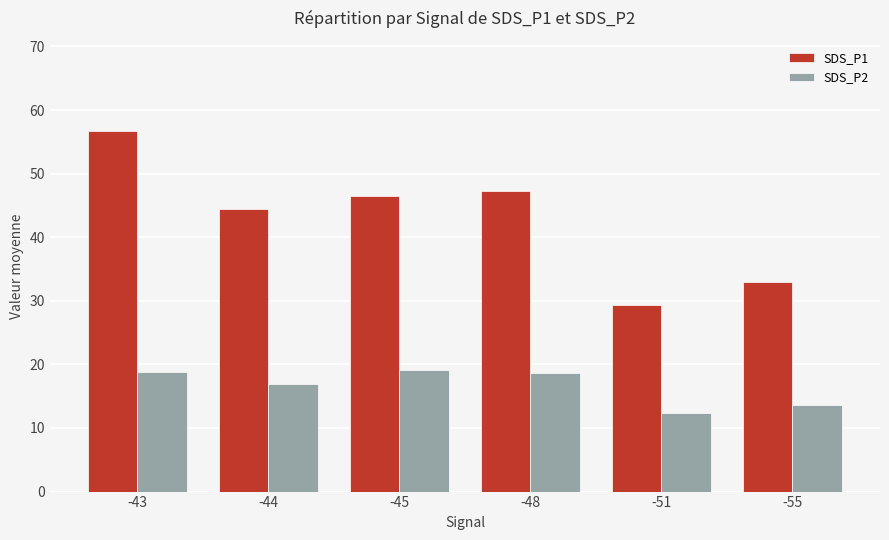

Between -44 and -55, which series saw the biggest shift?

SDS_P1